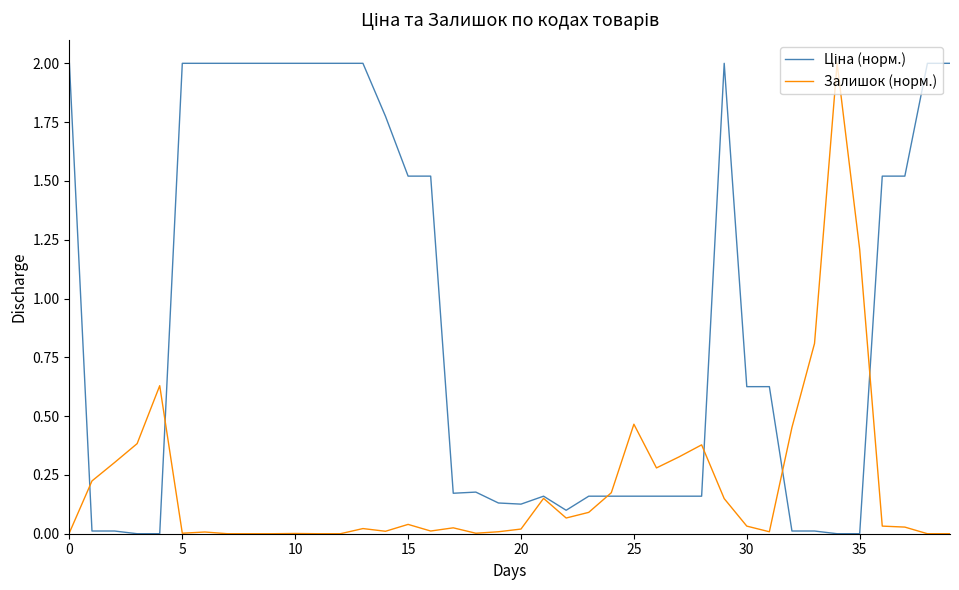

What is the maximum value shown in the chart?

2.0